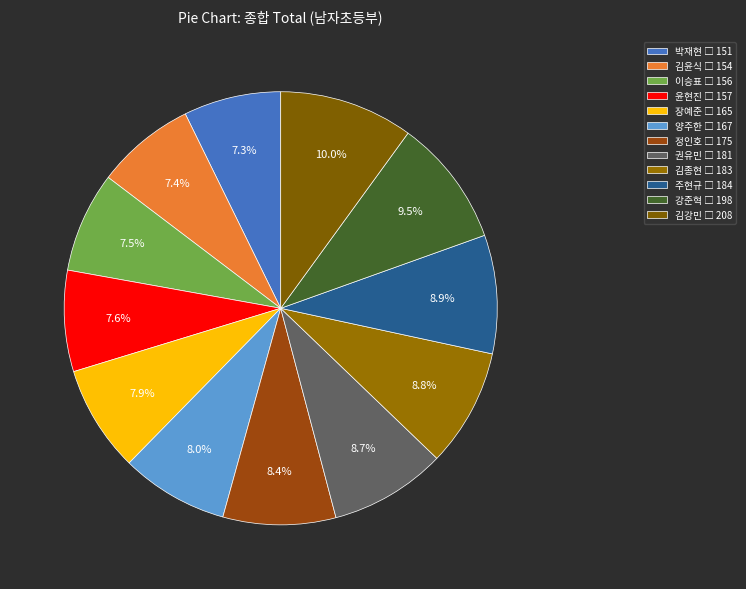

How many segments does this pie chart have?

12